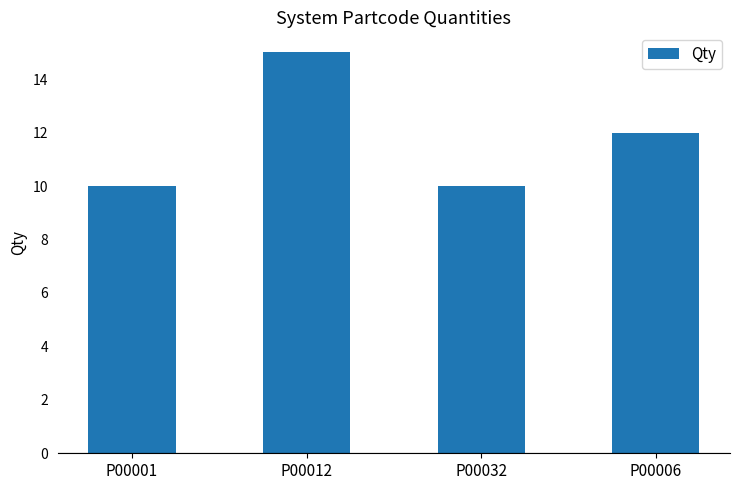

Reading left to right, list all the values displayed in this chart.

10	15	10	12